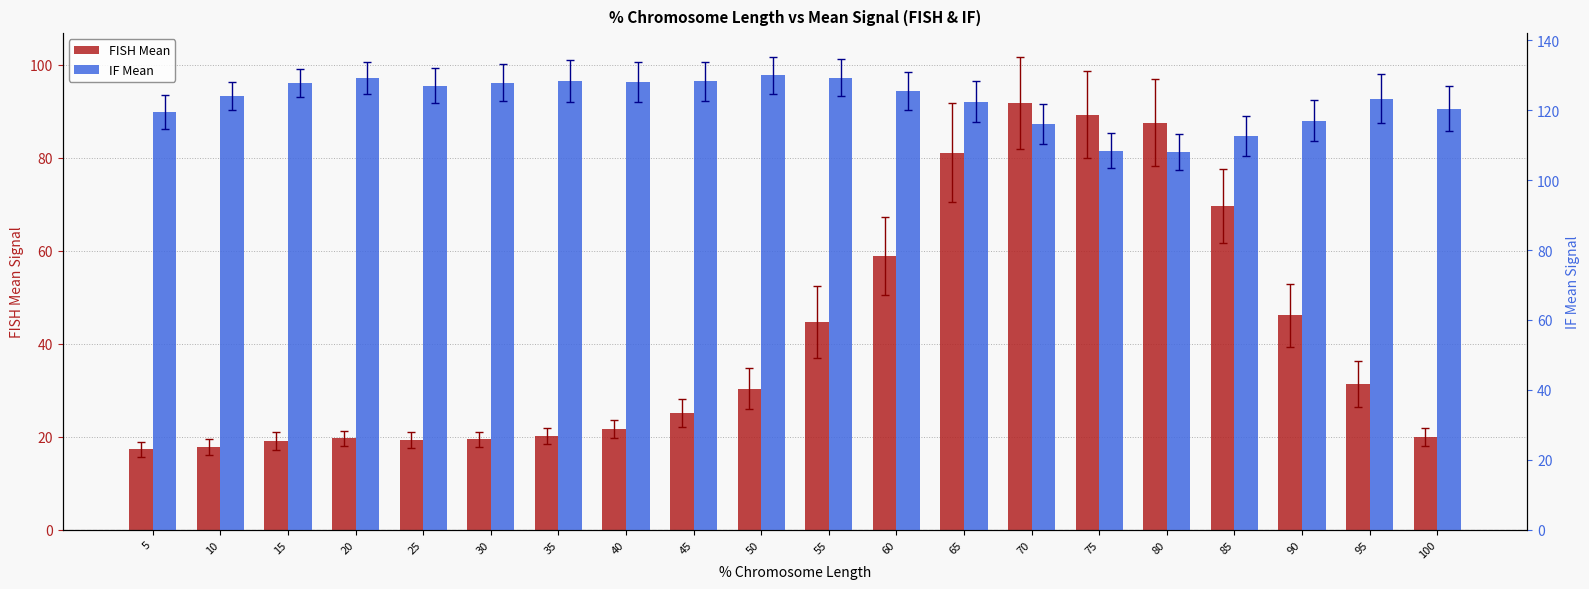

How many bars are there in each group?

2